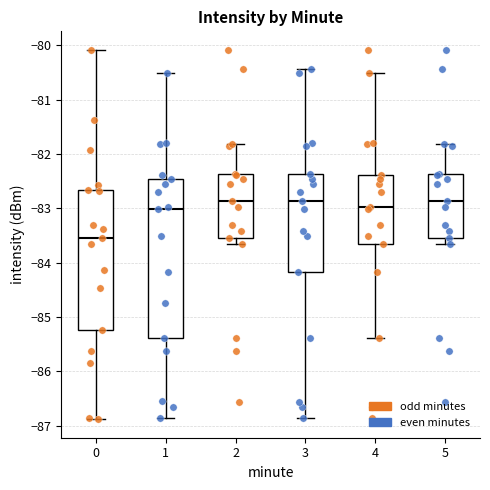

Where does the median line of the box at x = 5 sit on the y-axis? The values are not printed on the chart, so give them approximately, as read against the axis.

-82.9